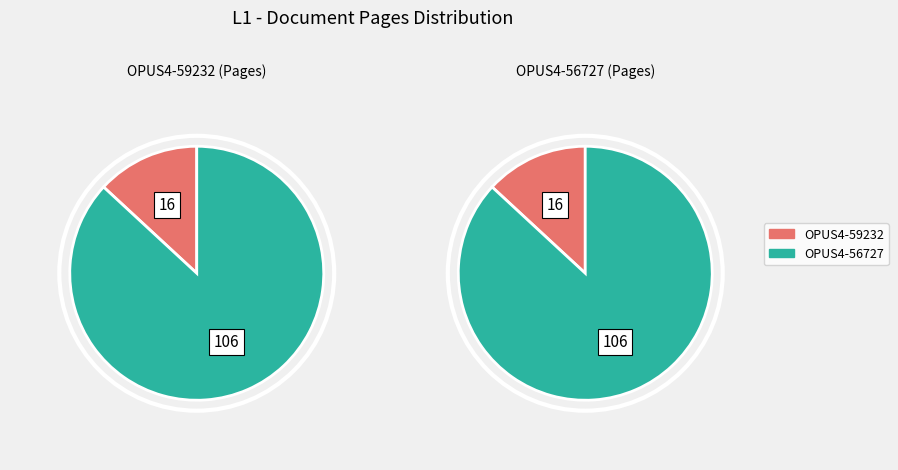

Is it true that OPUS4-56727 is 93% of the pie?

False